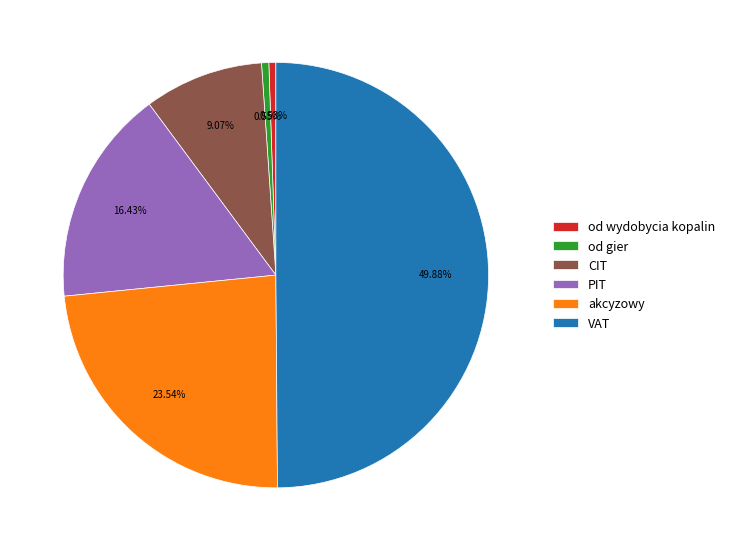

Combined, do PIT and od gier account for over 50%?

No